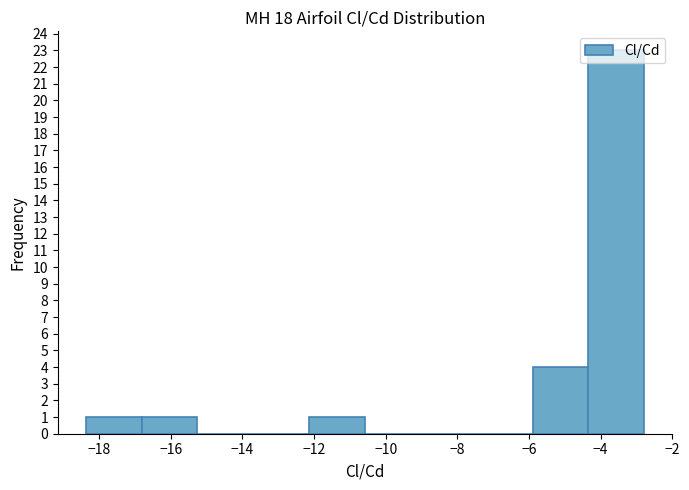

Reading left to right, transcribe this chart: for each bar, give the range it covers on the x-axis and its height. Neither the bar edges nor the heights are printed on the chart, so give them approximately, as read against the axes.

-18.4 to -16.8: 1
-16.8 to -15.2: 1
-15.2 to -13.6: 0
-13.6 to -12.2: 0
-12.2 to -10.6: 1
-10.6 to -9.0: 0
-9.0 to -7.4: 0
-7.4 to -5.8: 0
-5.8 to -4.4: 4
-4.4 to -2.8: 23